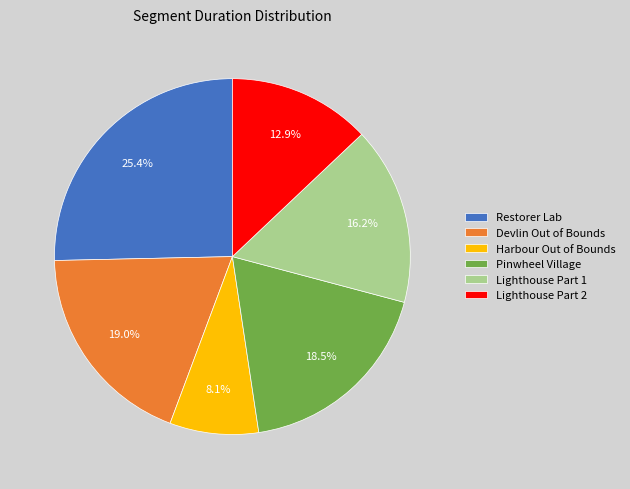

Is there any slice that represents more than half of the pie?

No